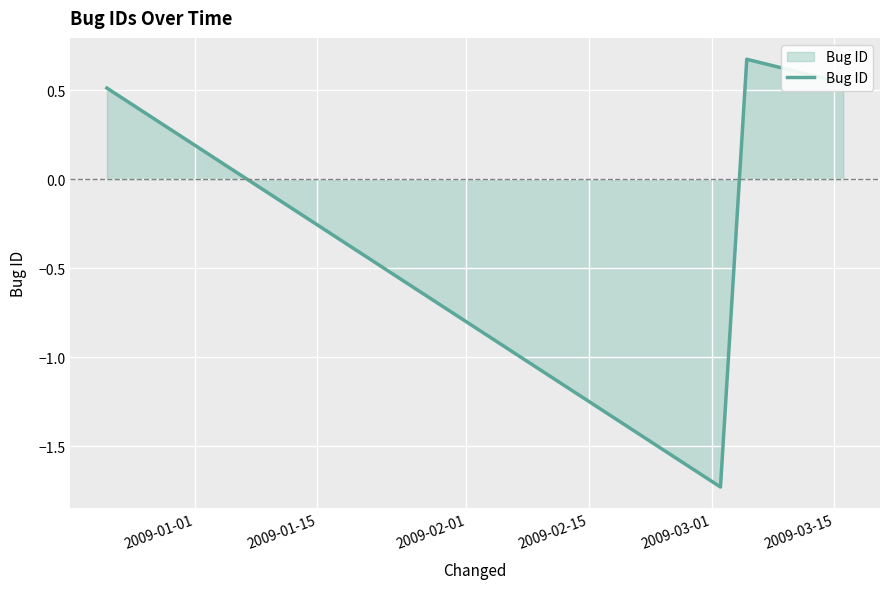

What is the greatest value displayed?

0.7